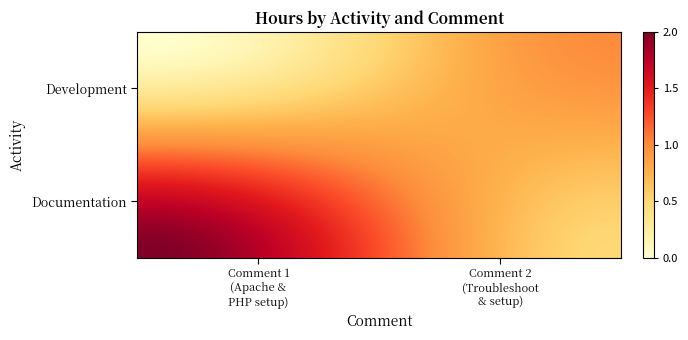

At how many categories does at least one series exceed 0?

40